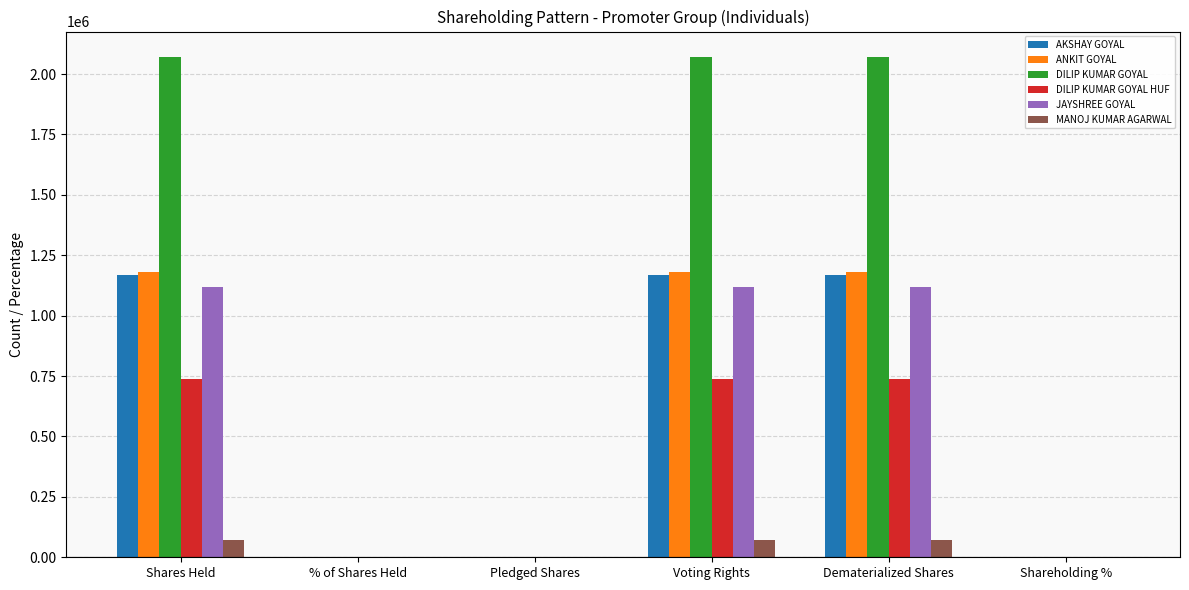

How many groups of bars are there?

6